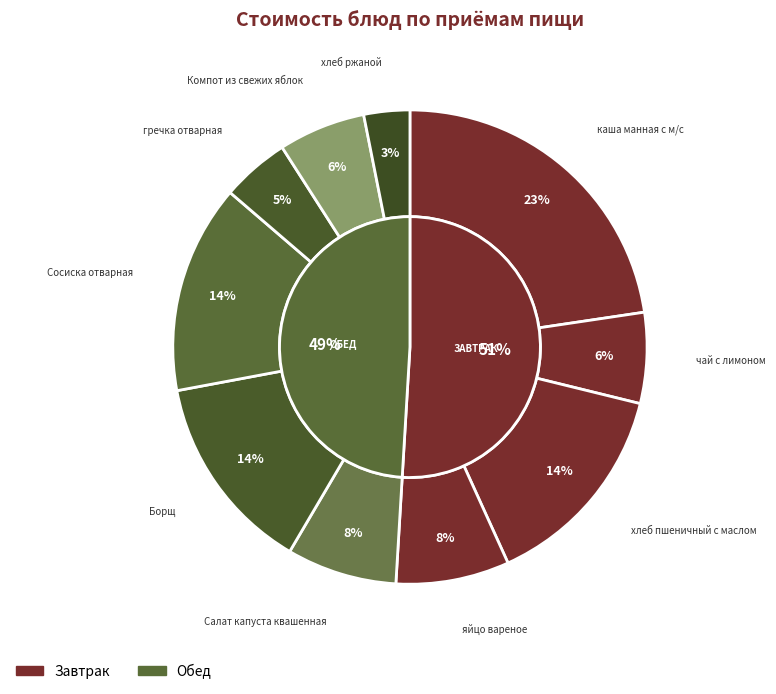

To the nearest percent, what percentage of the pie is Борщ?

14%